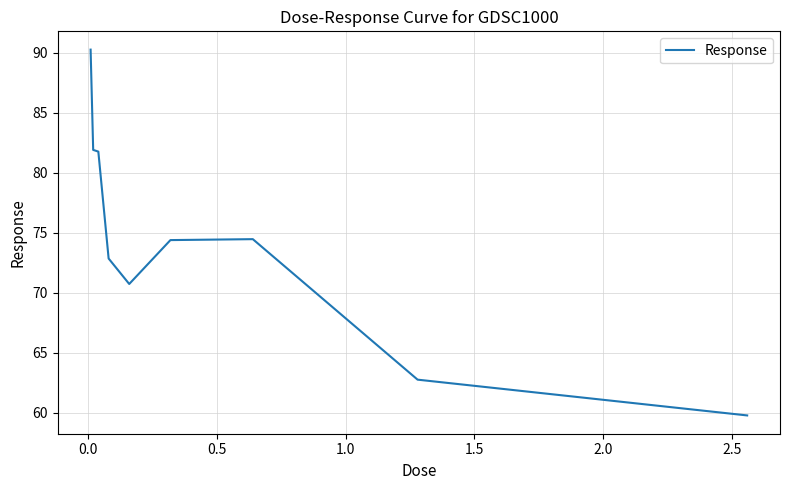

What is the smallest value displayed?

59.8